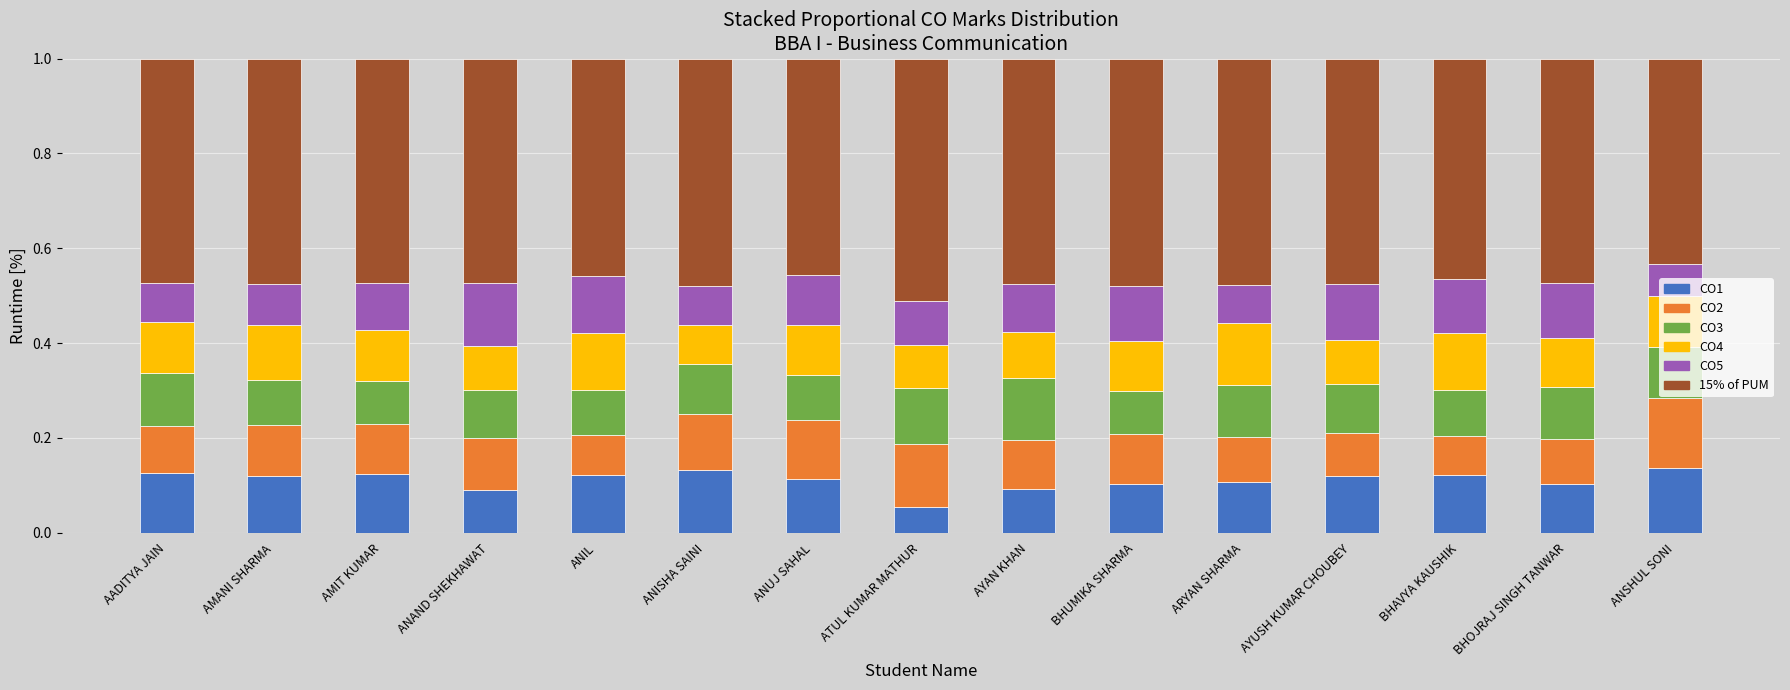

True or false: CO1 has a value of 0.0 at ATUL KUMAR MATHUR.

False